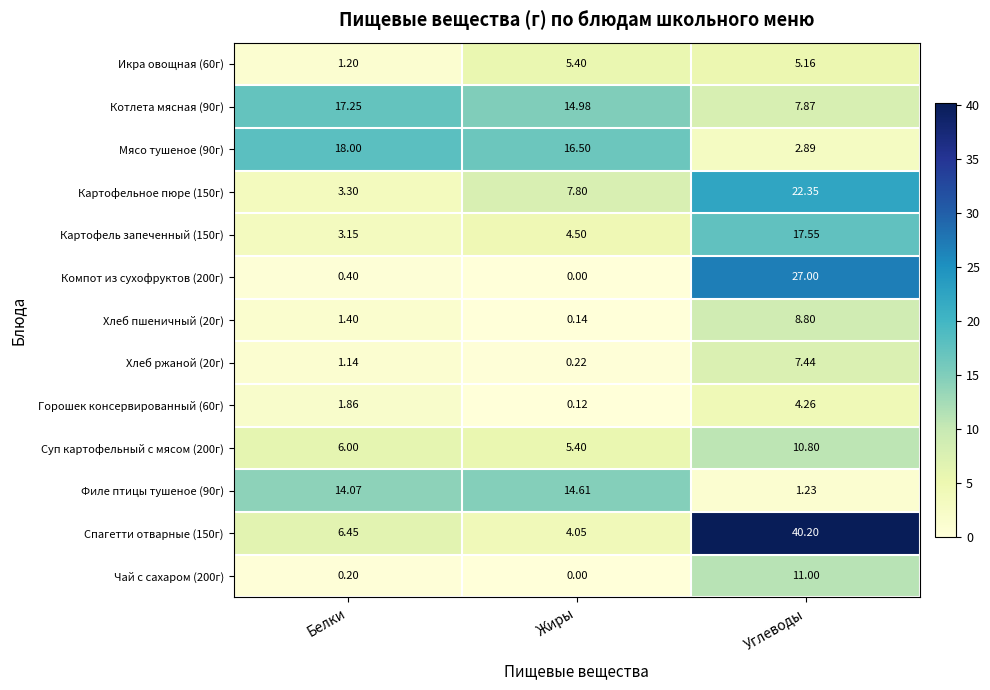

At which category is the sum across all series the highest?

Углеводы